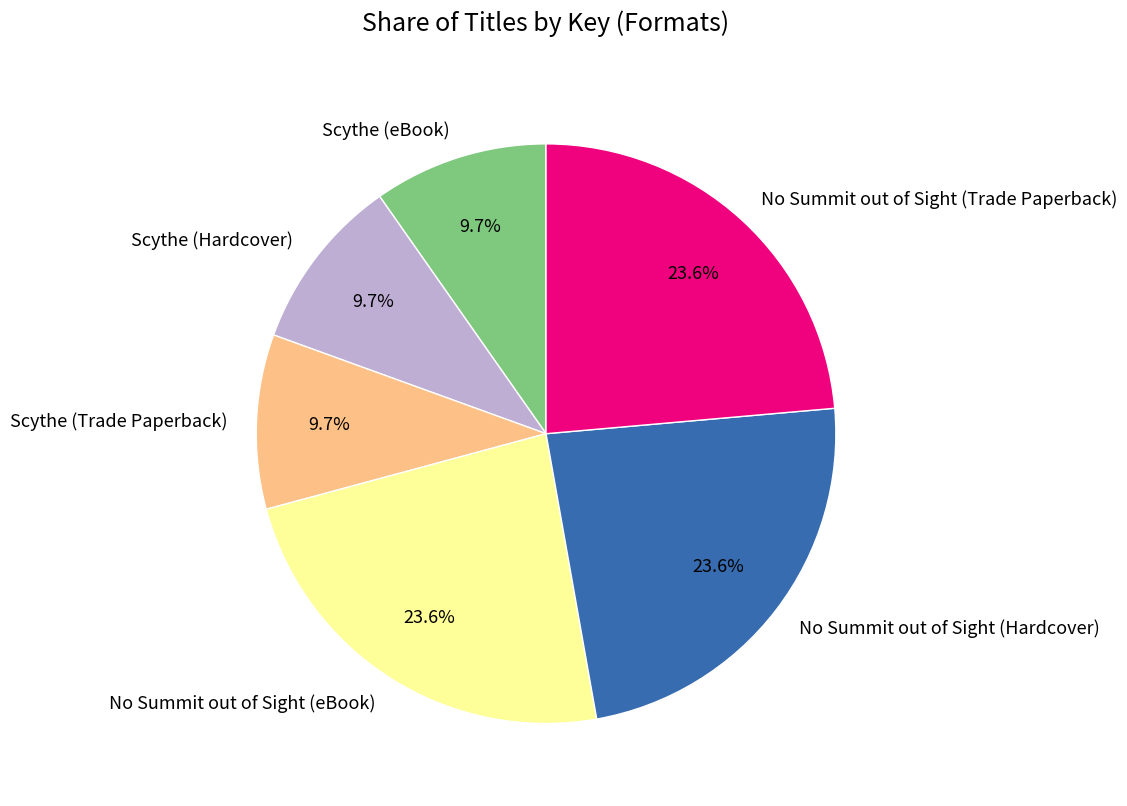

Approximately how many times larger is the value at Scythe (Hardcover) compared to No Summit out of Sight (Trade Paperback)?

0.4